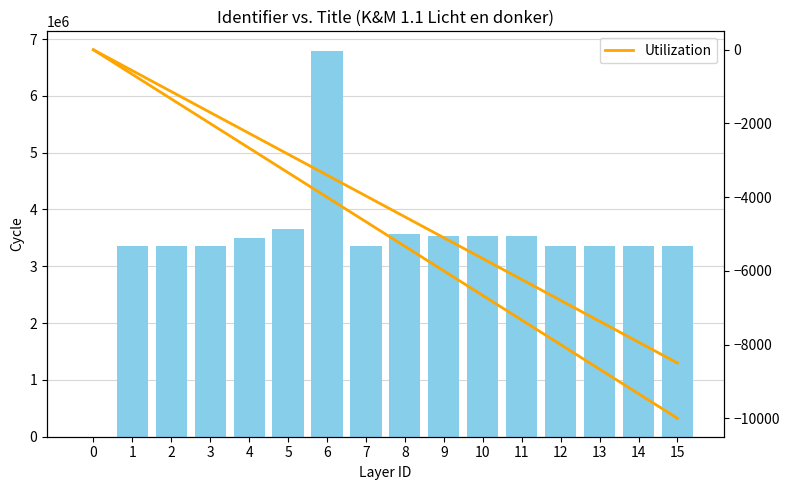

The Utilization series shows -2666.7 at 4. True or false?

True